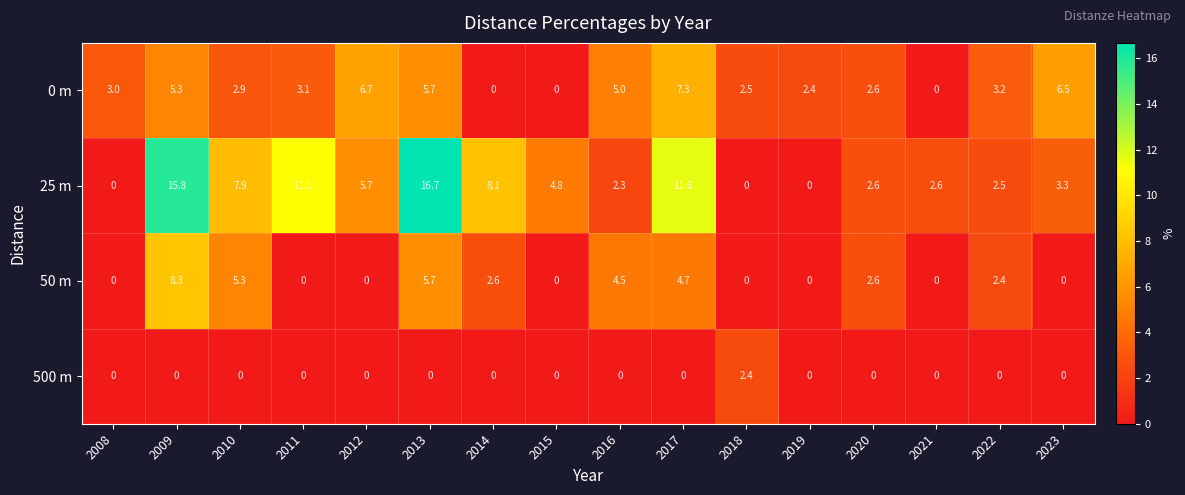

Which series has the widest spread of values?

25 m